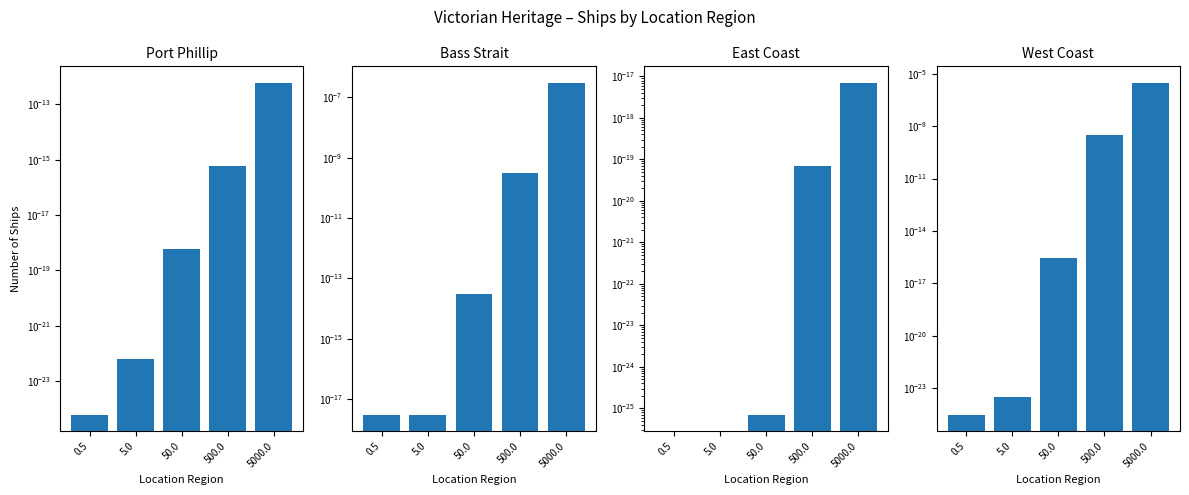

What are all the series names shown in the legend?

Port Phillip, Bass Strait, East Coast, West Coast